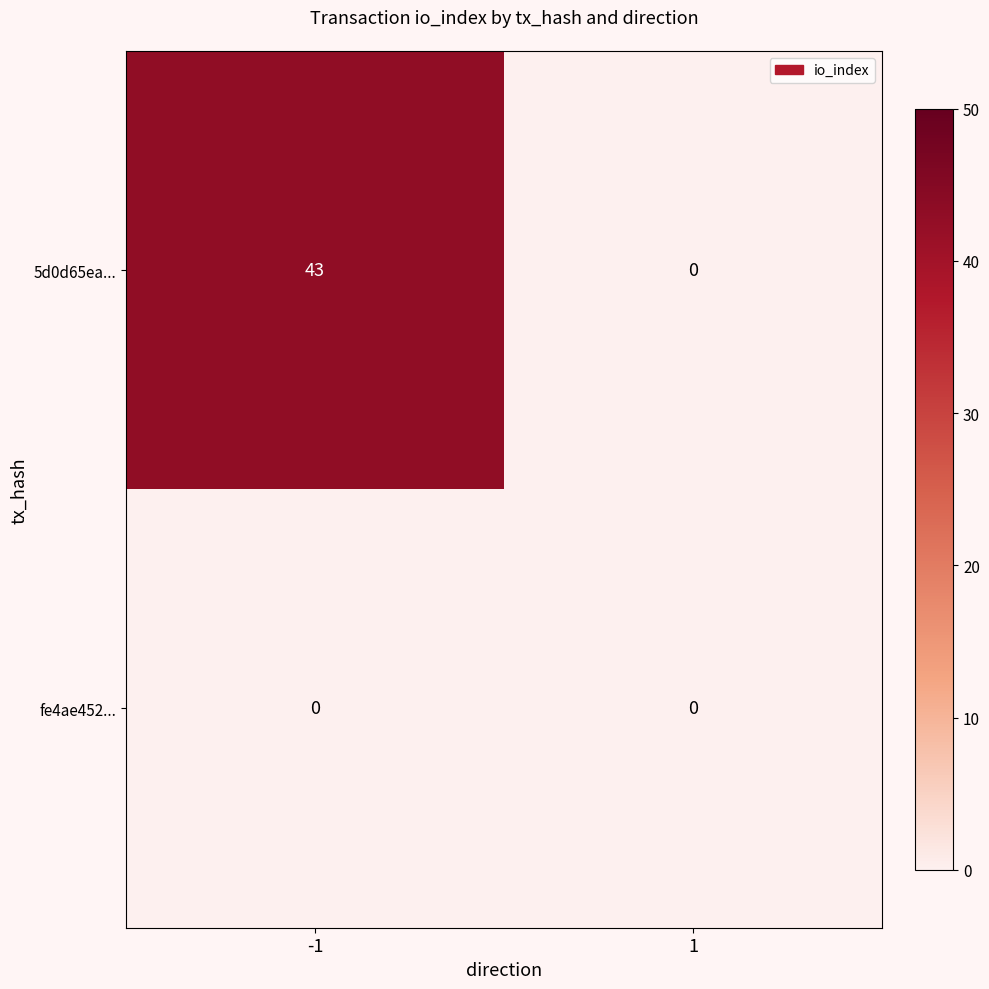

Reading left to right, transcribe all the data shown in this chart.

5d0d65ea...: 43	0
fe4ae452...: 0	0